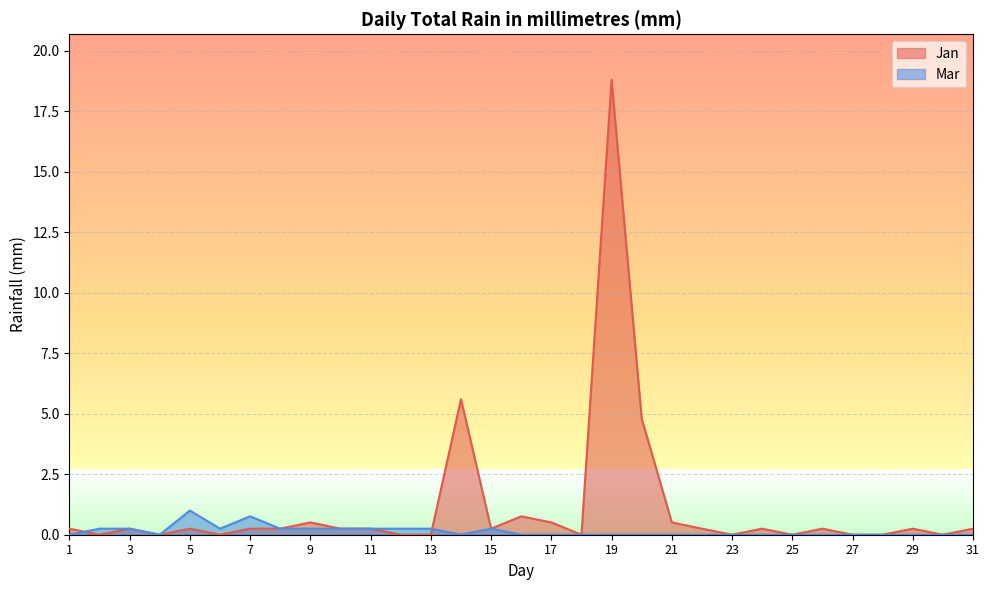

Which series has the widest spread of values?

Jan